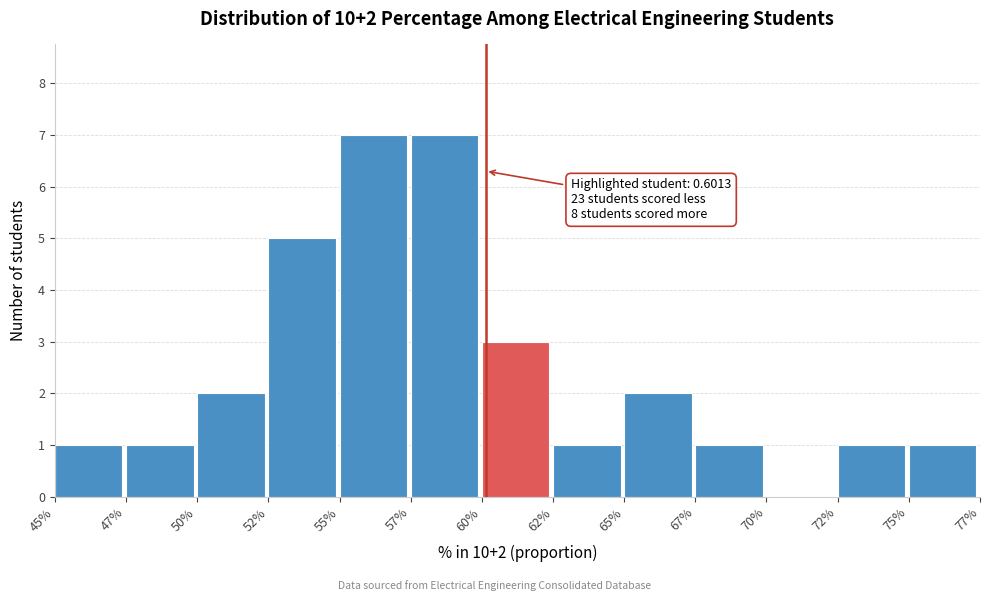

Reading left to right, transcribe all the data shown in this chart.

45%=1	47%=1	50%=2	52%=5	55%=7	57%=7	60%=3	62%=1	65%=2	67%=1	70%=0	72%=1	75%=1